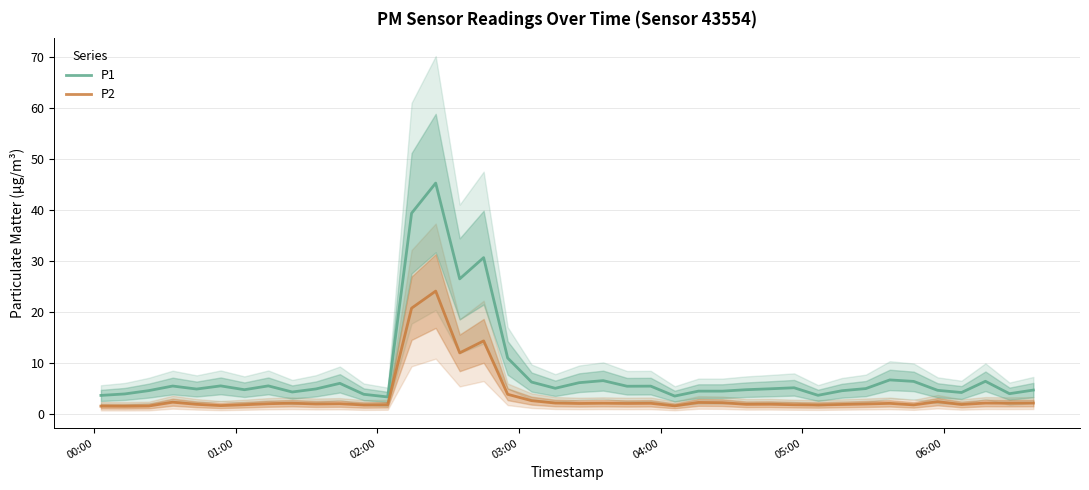

True or false: P2 has more than 0 interior local peaks.

True